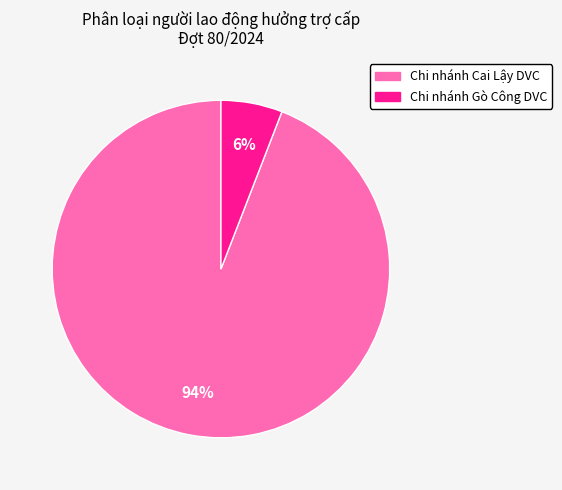

Is it true that Chi nhánh Gò Công DVC is 6% of the pie?

True